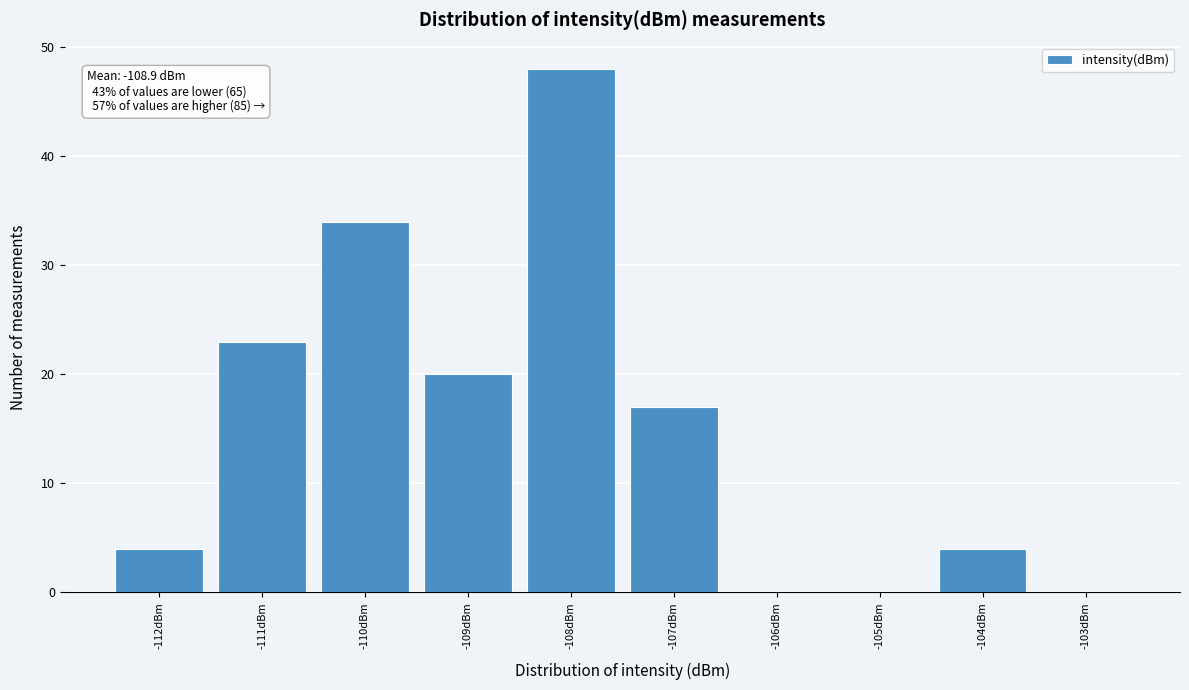

Which range on the x-axis has the tallest bar?

-108.5 to -107.5